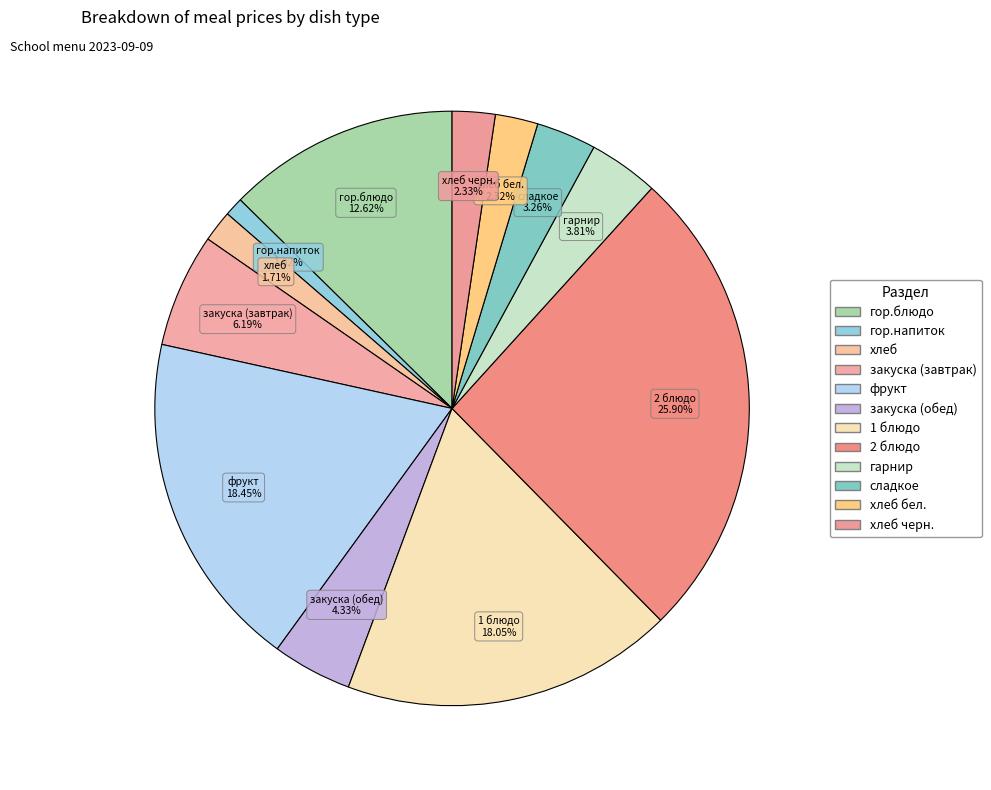

Which slice is the largest?

2 блюдо